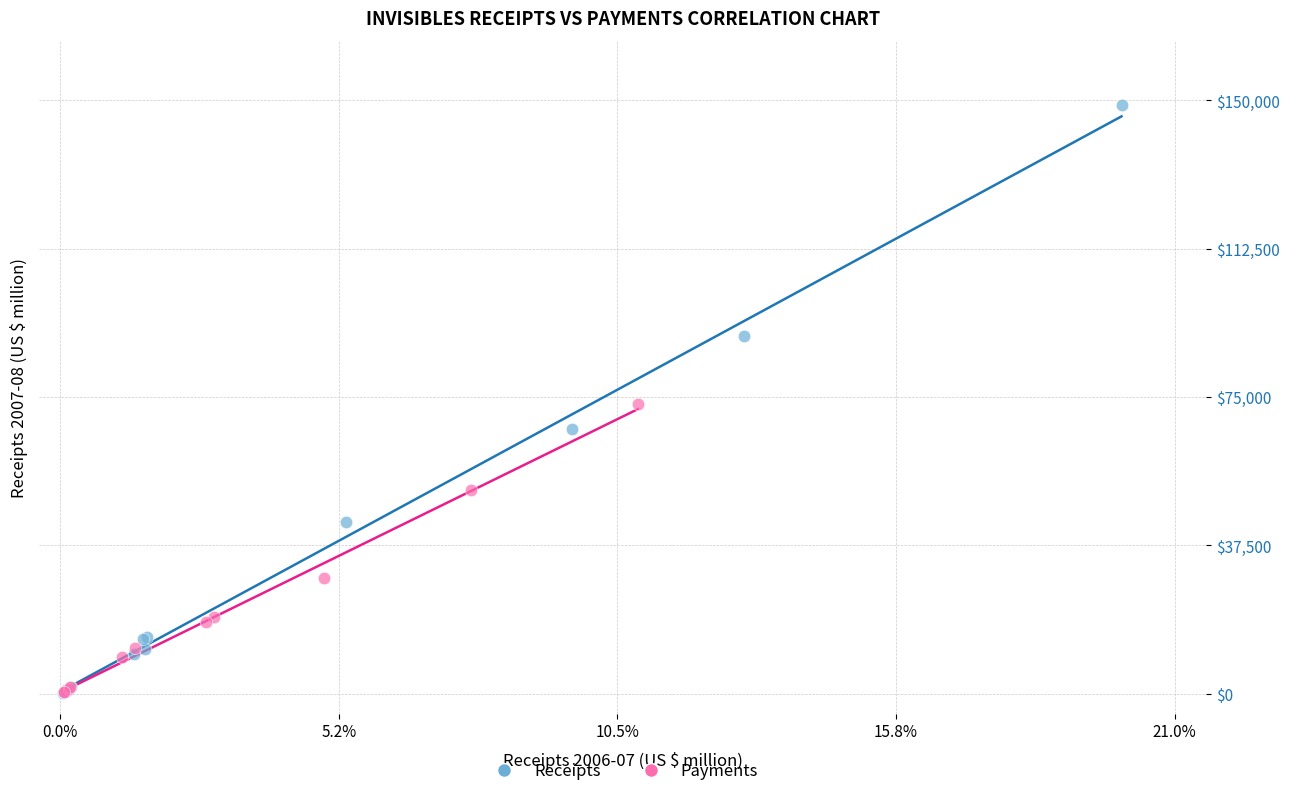

Which series has the largest Y range (max minus min)?

Receipts